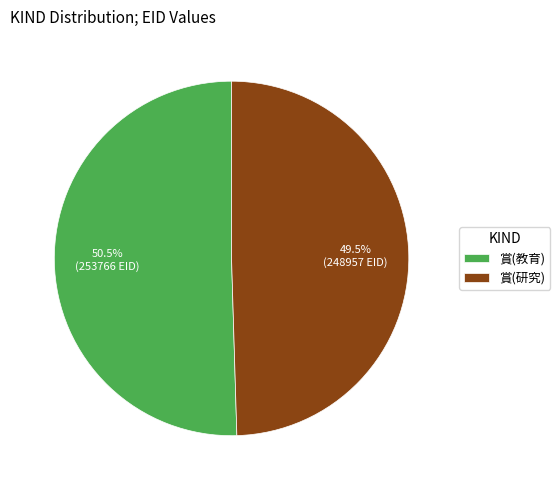

Is 賞(研究) the majority of the pie?

No